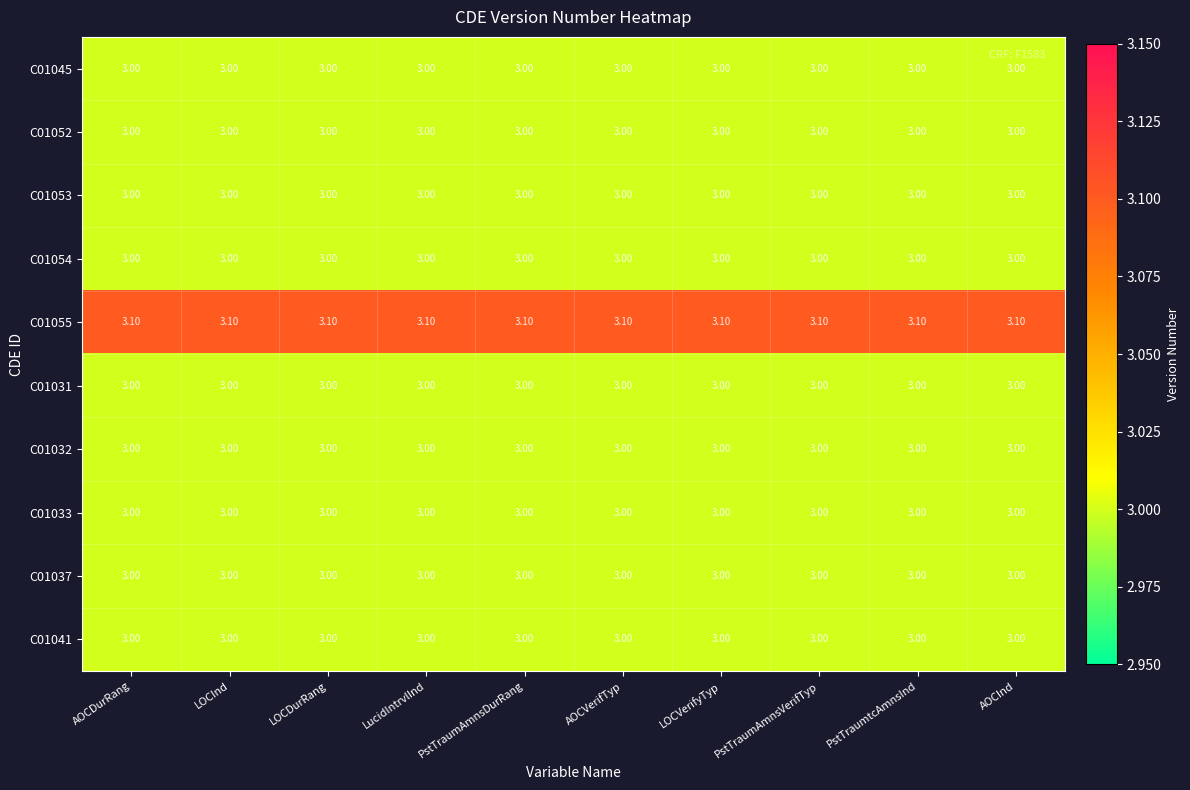

What is the difference between the highest and lowest values at LOCDurRang?

0.1